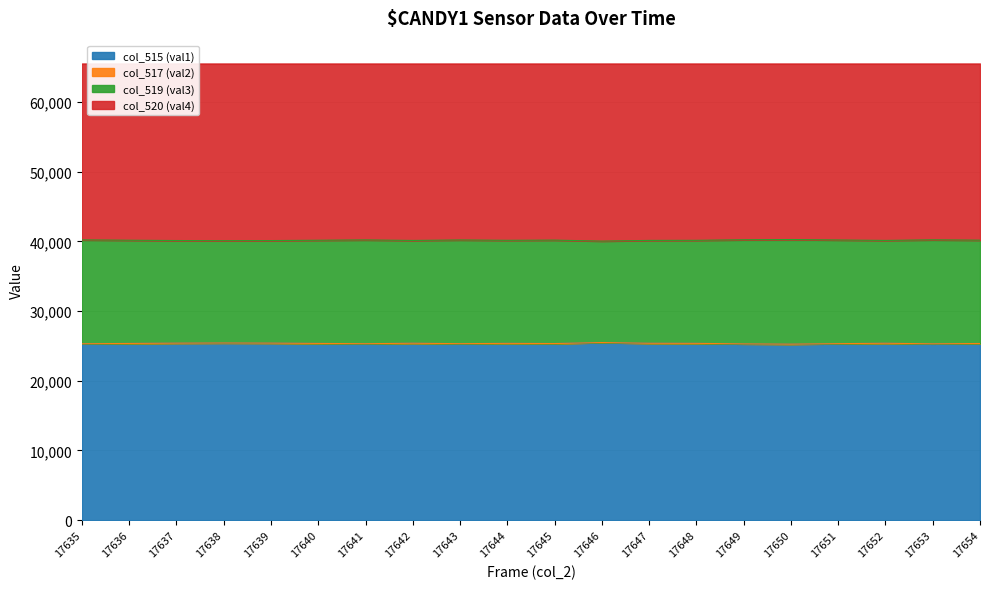

What is the value of the col_515 (val1) point at the 8th from the left?

25394